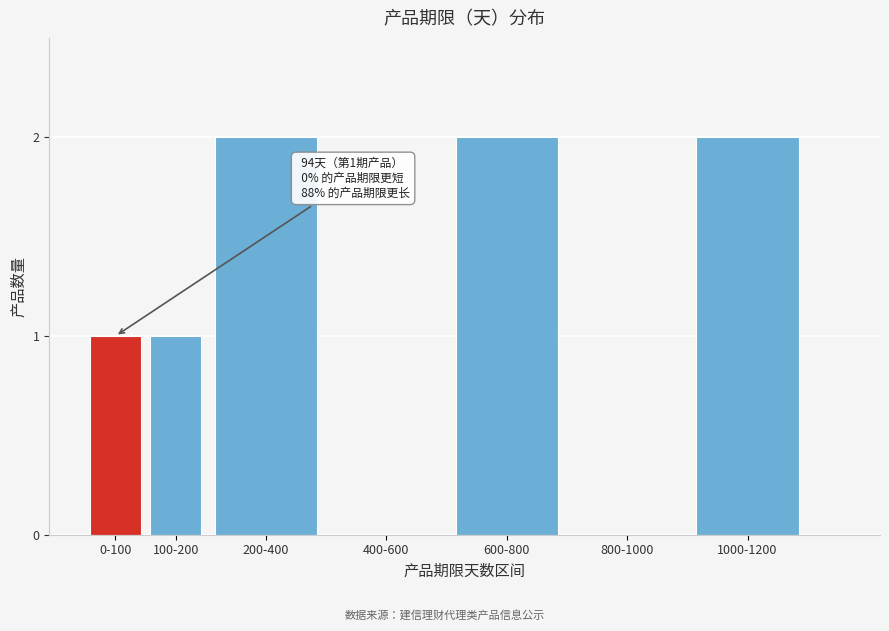

Reading right to left, extract all data points from this chart.

1000-1200=2	800-1000=0	600-800=2	400-600=0	200-400=2	100-200=1	0-100=1